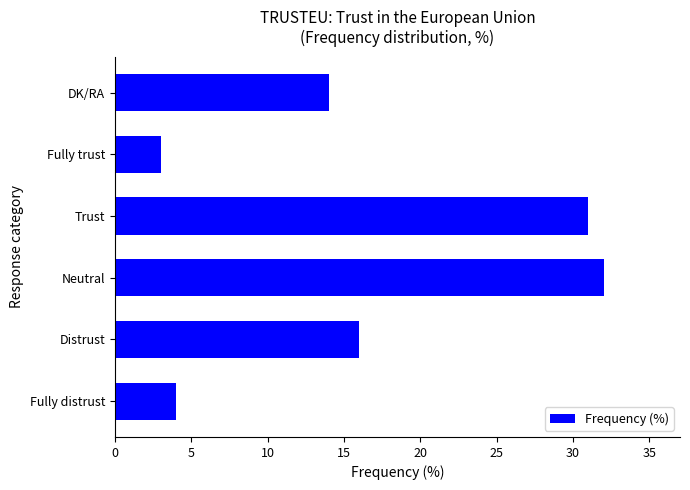

What is the difference between the second highest and second lowest values?

27